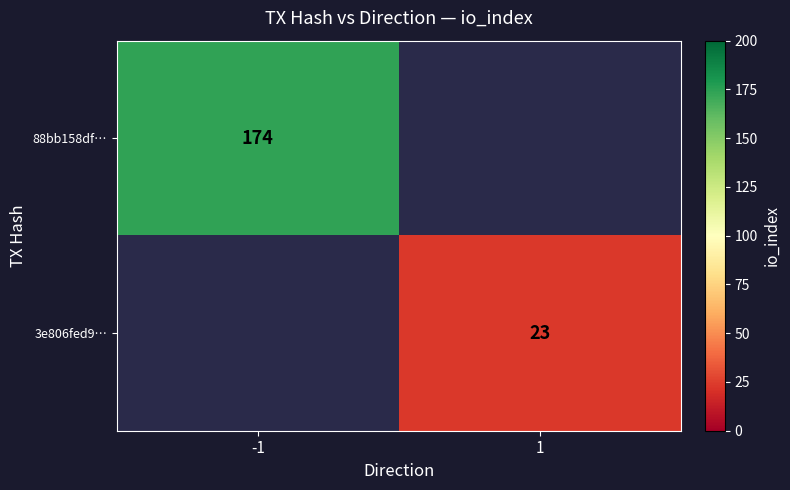

The value of 3e806fed9… at 1 is 23. True or false?

True